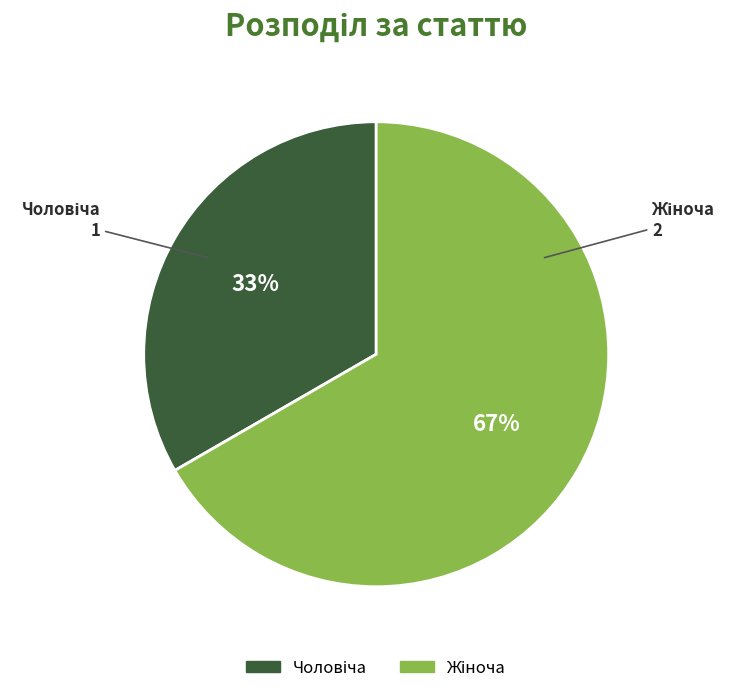

Is there any slice that represents more than half of the pie?

Yes